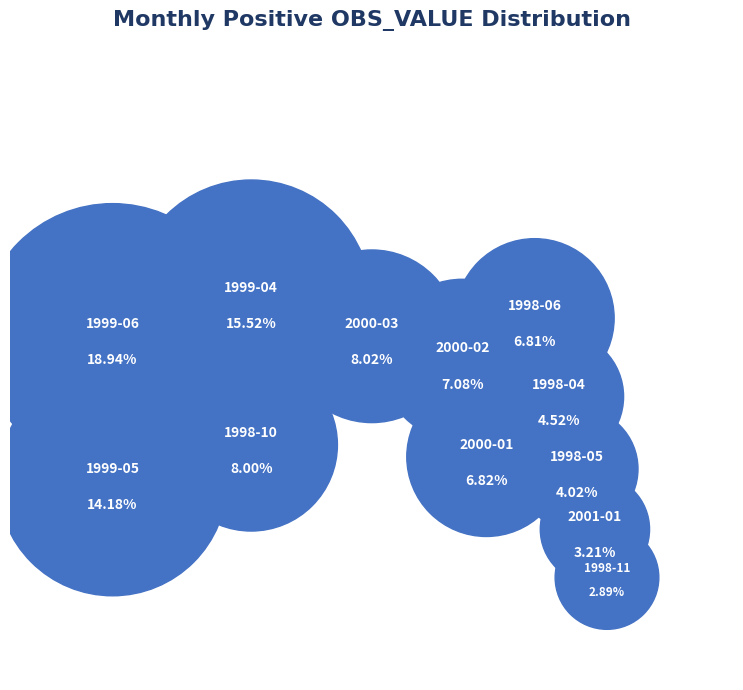

What percentage do 1997-12 and 1998-02 together represent?

1.8%